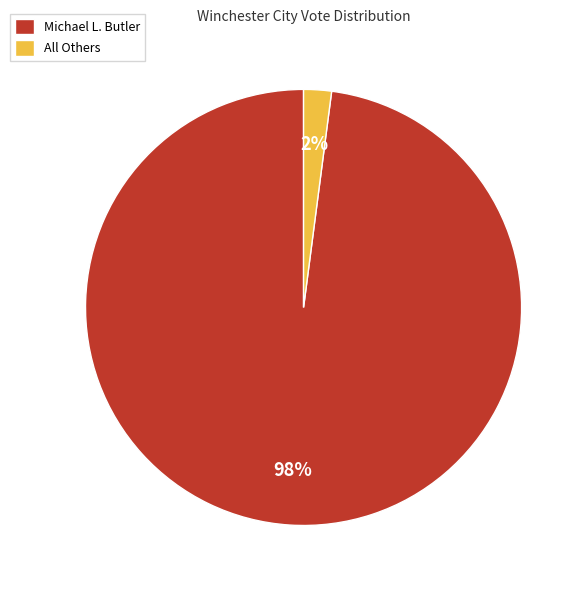

Which has a higher value, All Others or Michael L. Butler?

Michael L. Butler